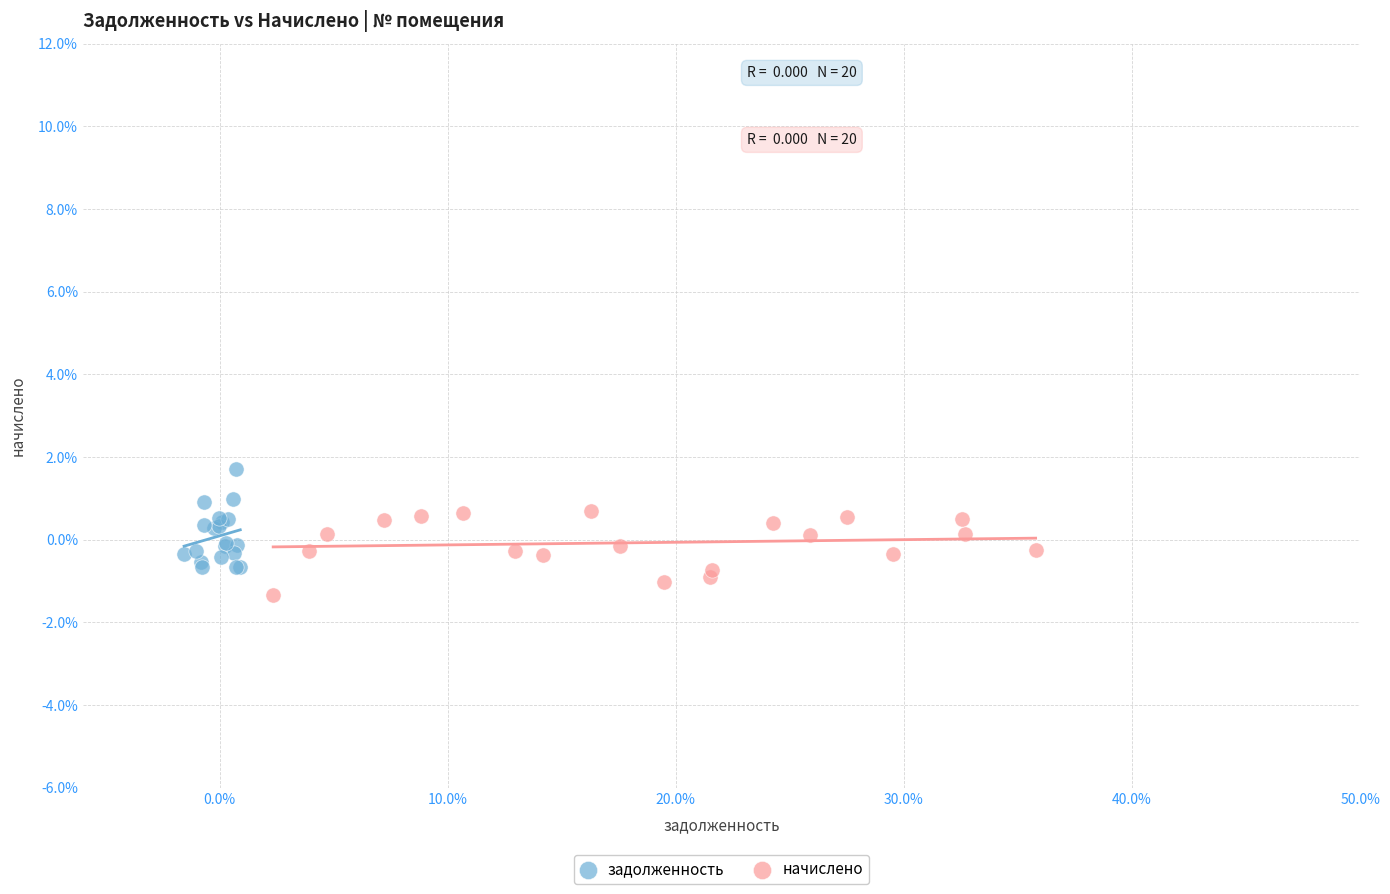

Which series has the largest Y range (max minus min)?

задолженность